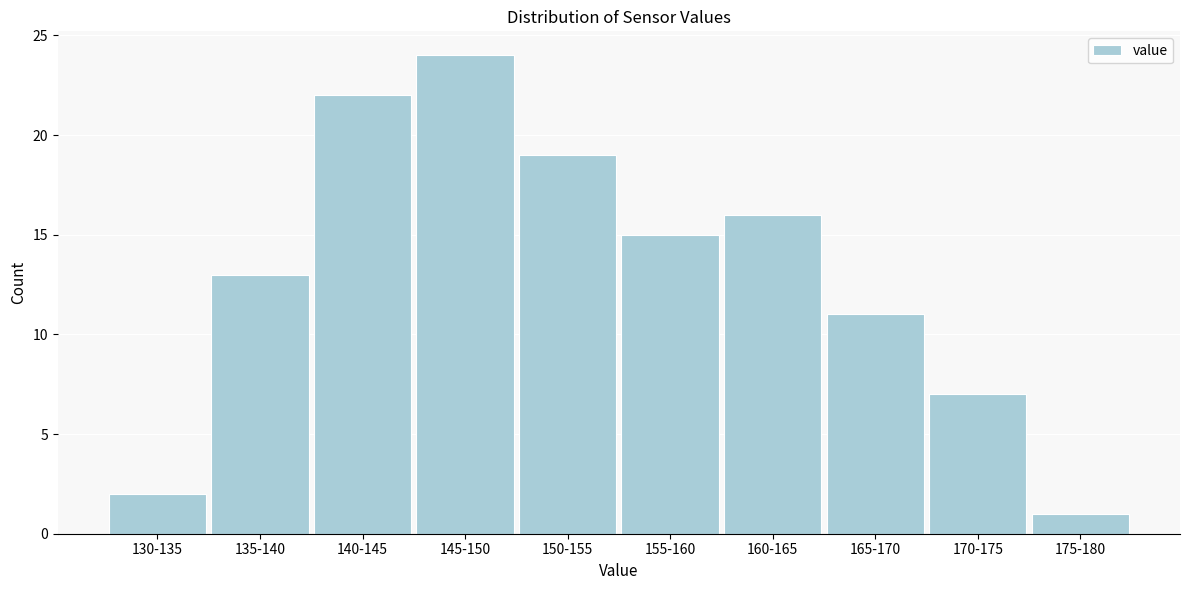

Reading left to right, extract all data points from this chart.

130-135=2	135-140=13	140-145=22	145-150=24	150-155=19	155-160=15	160-165=16	165-170=11	170-175=7	175-180=1